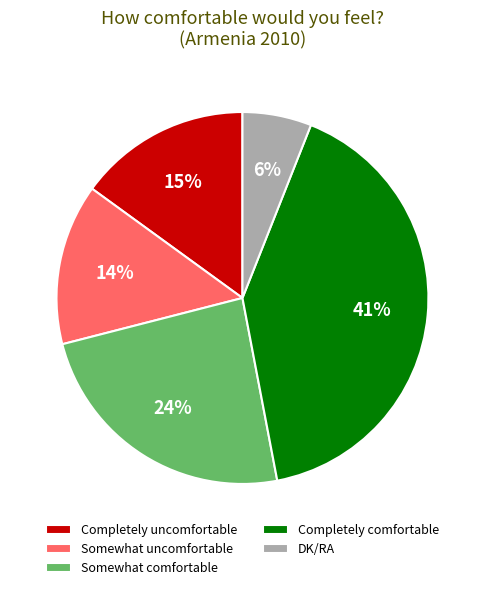

Count the number of slices in the pie.

5